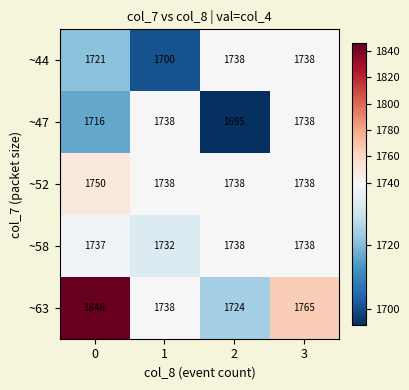

The ~58 series shows 1737 at 0. True or false?

True